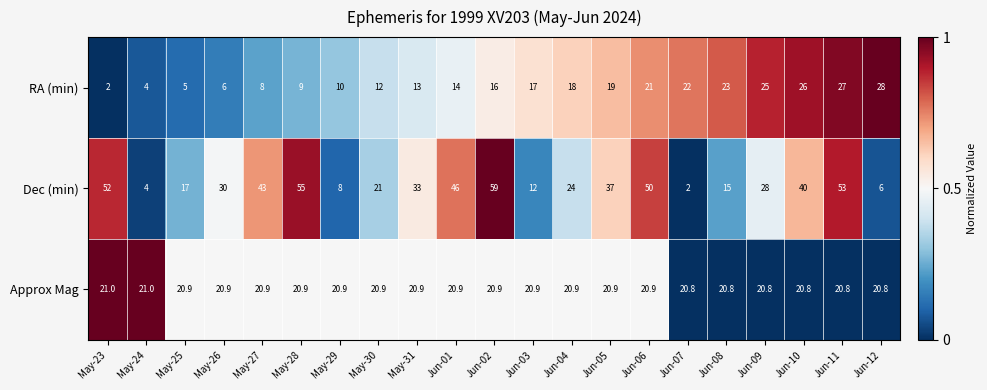

At Jun-05, list the series in order from largest to smallest.

Dec (min), Approx Mag, RA (min)